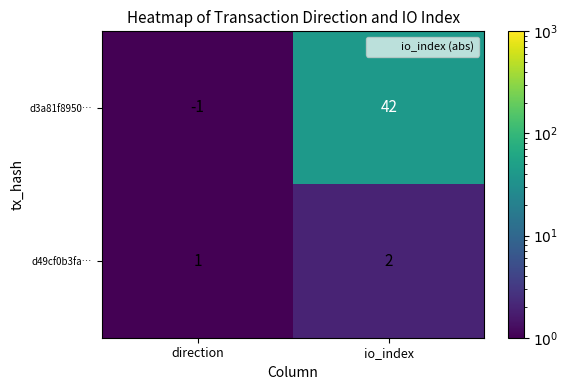

What is the total value across all series at direction?

0